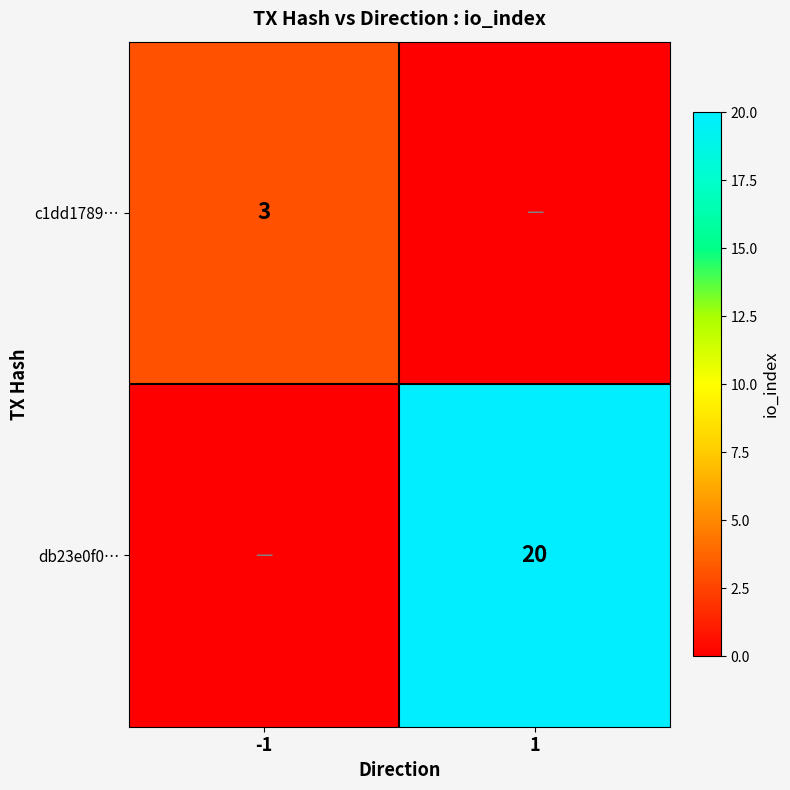

The db23e0f0… series shows 20 at 1. True or false?

True